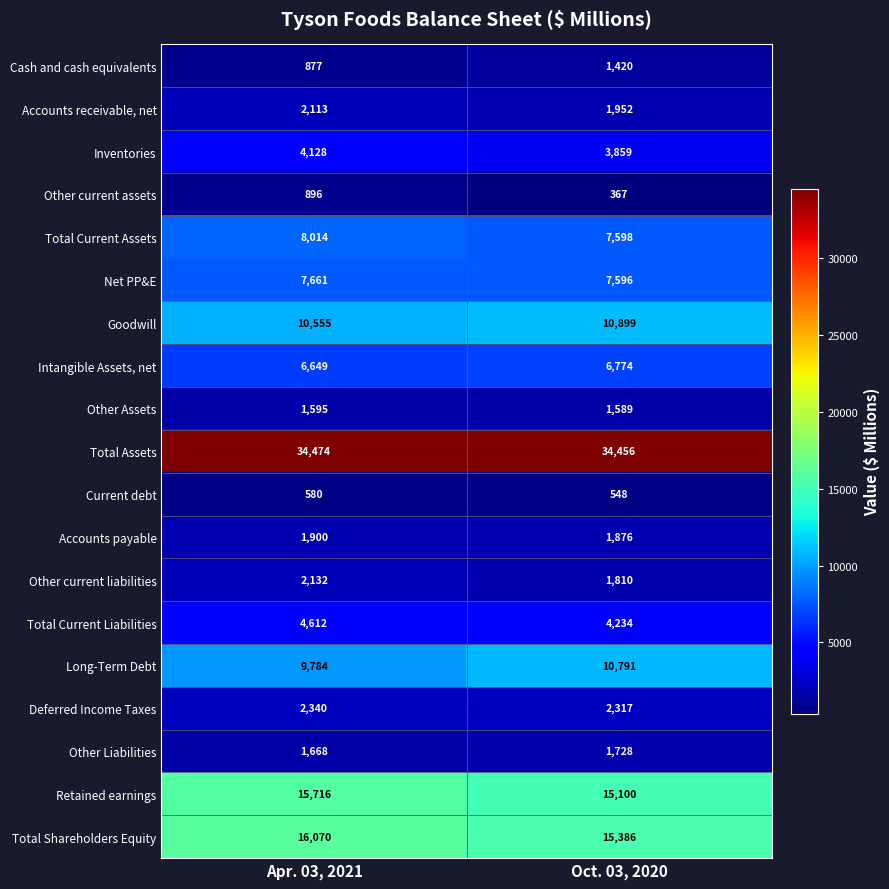

What is the lowest value of the Other current assets series?

367